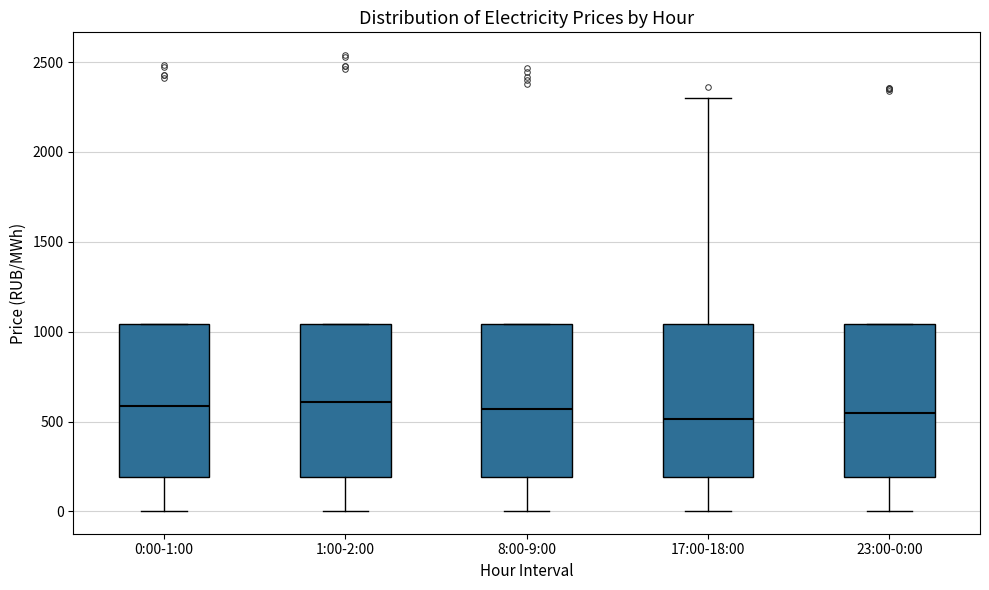

Reading left to right, transcribe this box plot: for each box, give where its median line is, the range the box spans, and where its two whiskers end, as read against the y-axis. The values are not printed on the chart, so give them approximately, as read against the axis.

0:00-1:00: median 600, box 200 to 1050, whiskers 0 to 1050
1:00-2:00: median 600, box 200 to 1050, whiskers 0 to 1050
8:00-9:00: median 550, box 200 to 1050, whiskers 0 to 1050
17:00-18:00: median 500, box 200 to 1050, whiskers 0 to 2300
23:00-0:00: median 550, box 200 to 1050, whiskers 0 to 1050